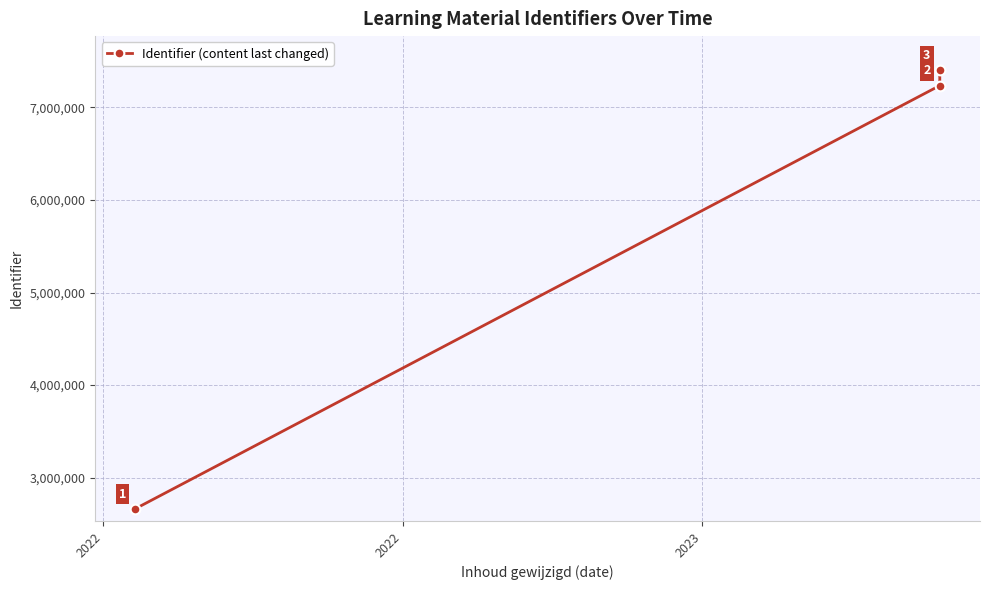

True or false: the data shows 10009575 at 2022.

False